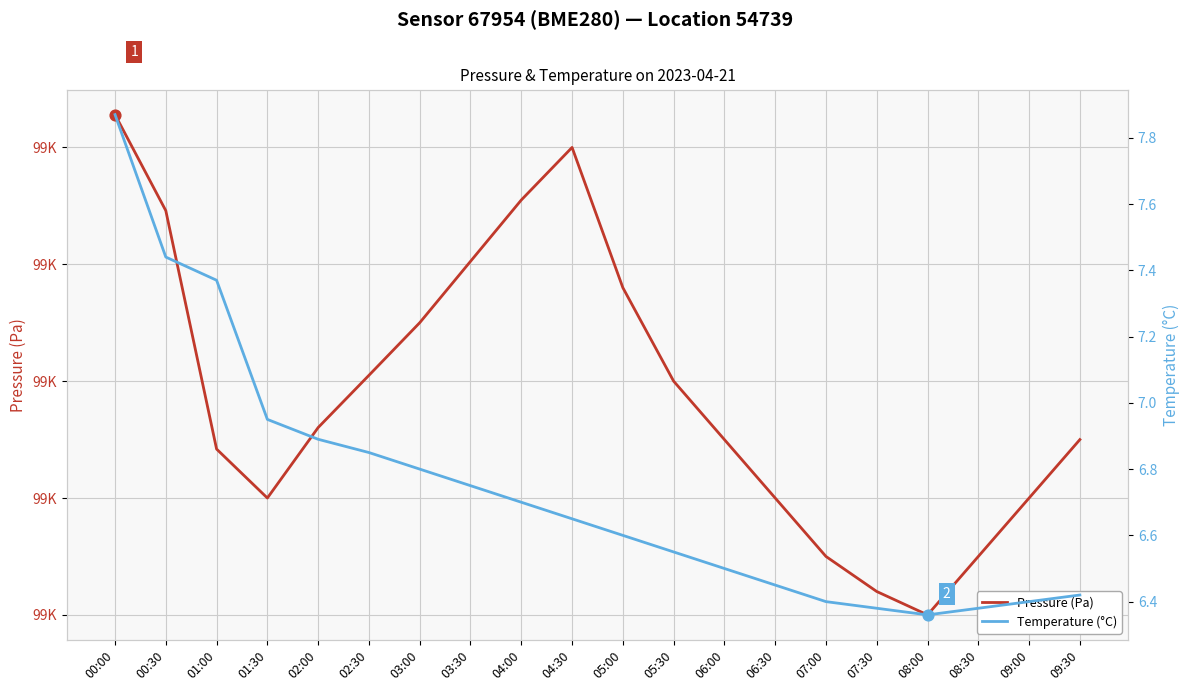

Which series contains the lowest Y value?

Temperature (°C)